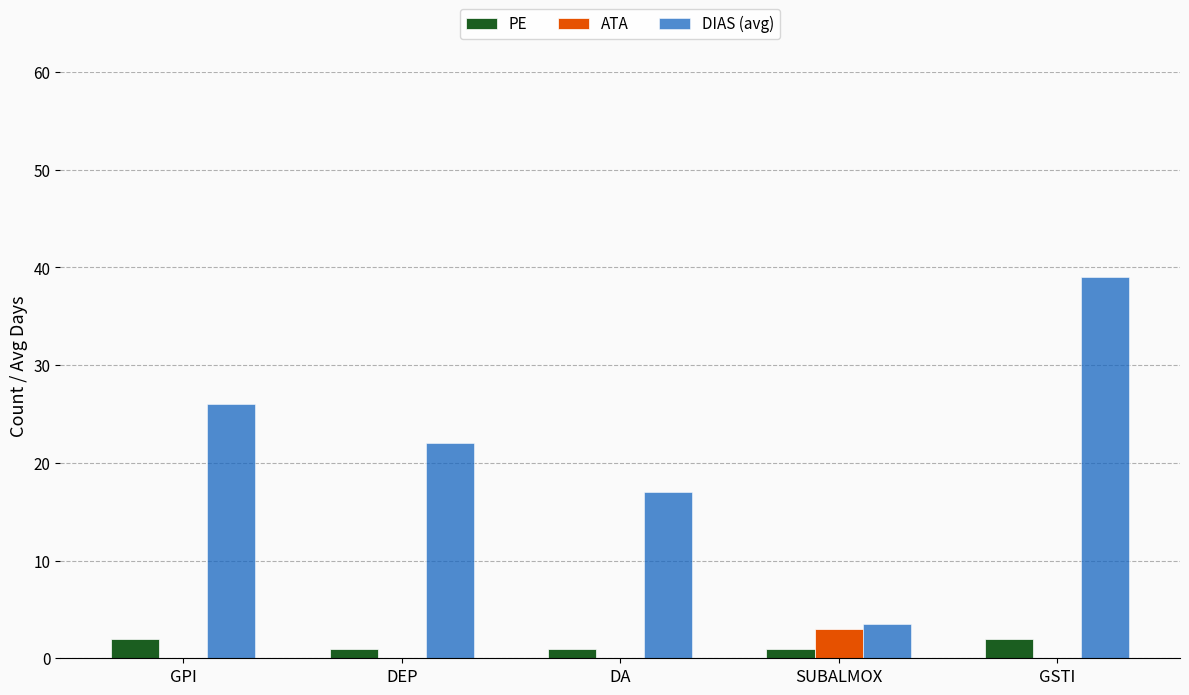

Reading left to right, what are all the values shown in this chart?

PE: GPI=2.0	DEP=1.0	DA=1.0	SUBALMOX=1.0	GSTI=2.0
ATA: GPI=0.0	DEP=0.0	DA=0.0	SUBALMOX=3.0	GSTI=0.0
DIAS (avg): GPI=26.0	DEP=22.0	DA=17.0	SUBALMOX=3.5	GSTI=39.0